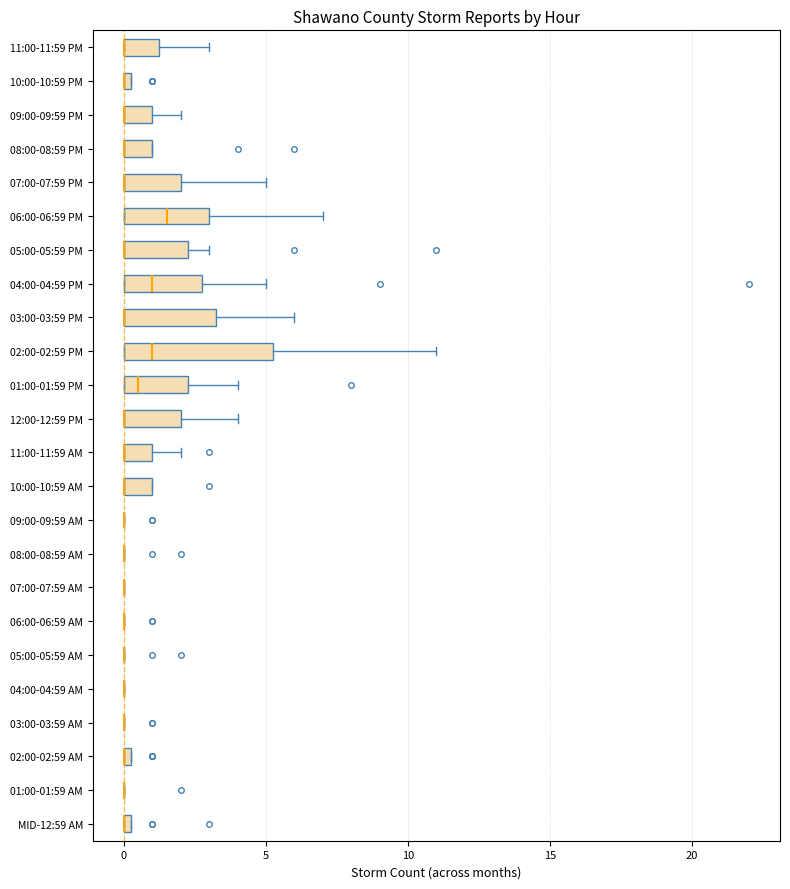

Which box is the widest, from its left edge to its right edge?

02:00-02:59 PM